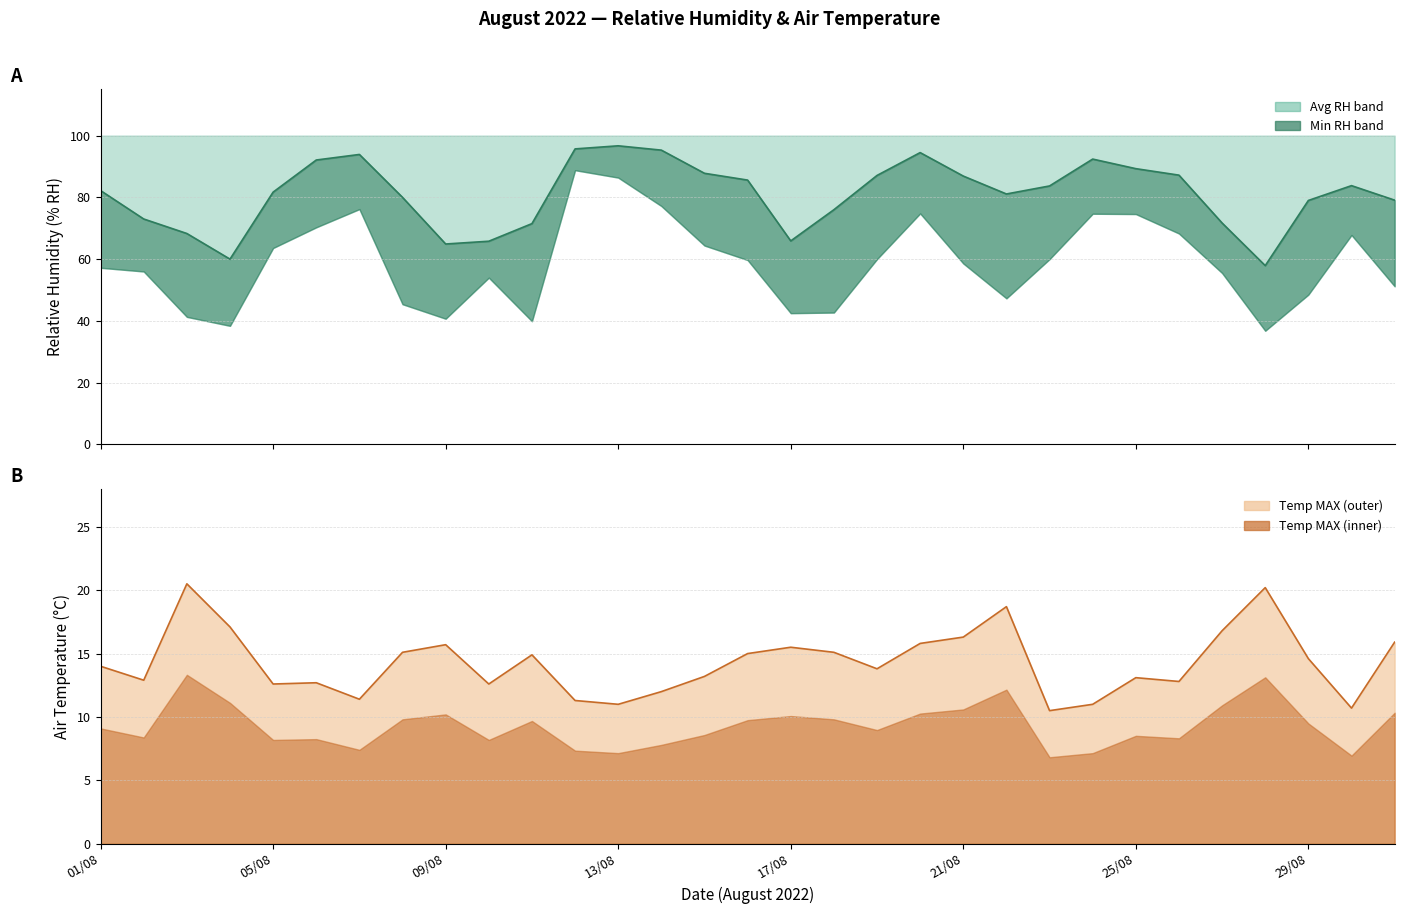

Reading left to right, what are all the values shown in this chart?

Relative Humidity (AVG % RH): 82.2	73.0	68.3	60.0	81.7	92.1	93.9	80.0	64.9	65.8	71.5	95.7	96.7	95.3	87.8	85.6	65.9	76.0	87.1	94.5	86.9	81.1	83.7	92.4	89.3	87.2	71.7	57.9	79.0	83.8	79.1
Air Temperature (MAX C): 14.0	12.9	20.5	17.1	12.6	12.7	11.4	15.1	15.7	12.6	14.9	11.3	11.0	12.0	13.2	15.0	15.5	15.1	13.8	15.8	16.3	18.7	10.5	11.0	13.1	12.8	16.8	20.2	14.6	10.7	15.9